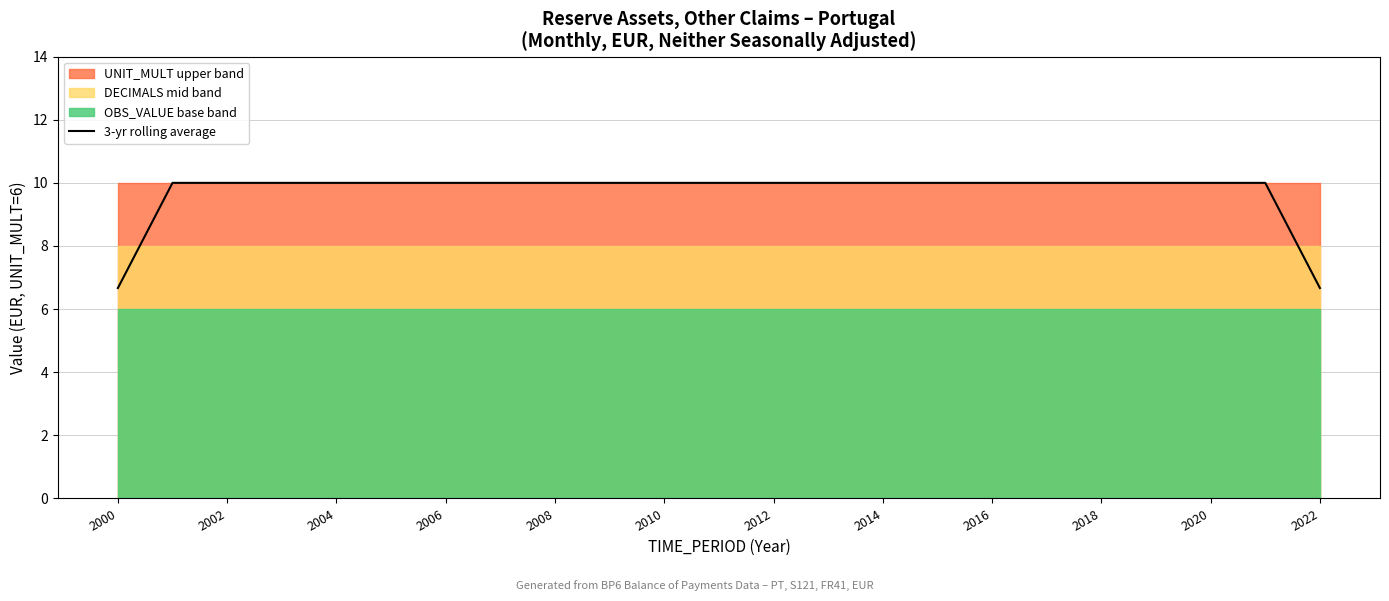

Reading left to right, list all the values displayed in this chart.

6.7	10.0	10.0	10.0	10.0	10.0	10.0	10.0	10.0	10.0	10.0	10.0	10.0	10.0	10.0	10.0	10.0	10.0	10.0	10.0	10.0	10.0	6.7